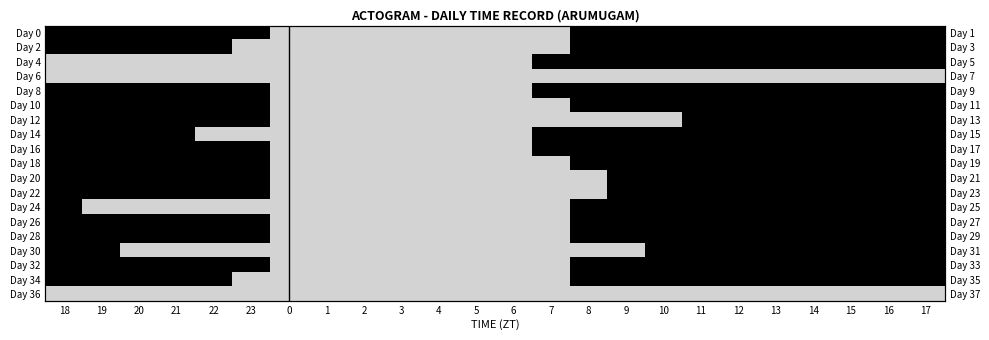

Count the number of data series in this chart.

19